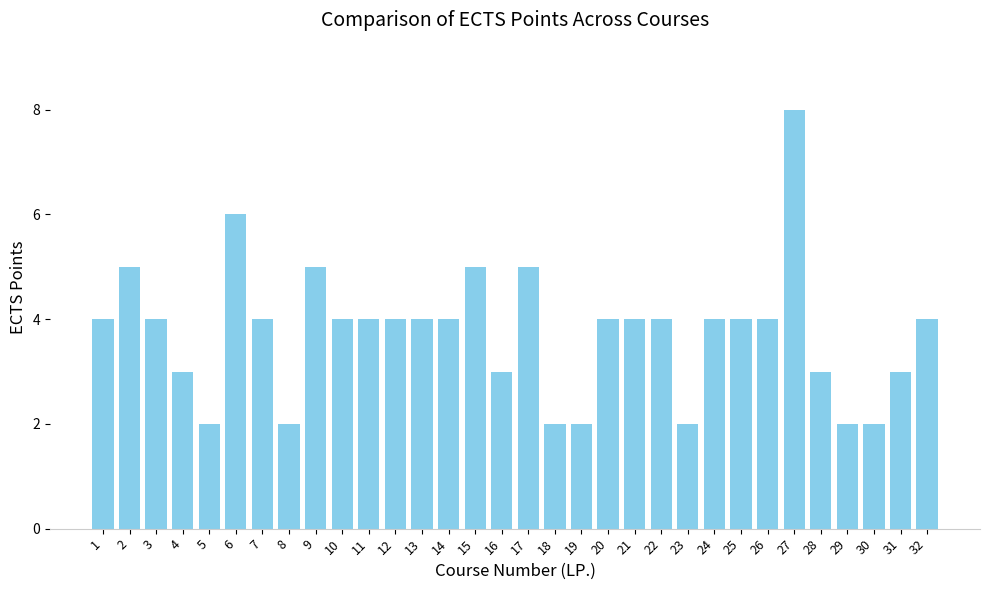

True or false: the data shows 6 at 1.

False